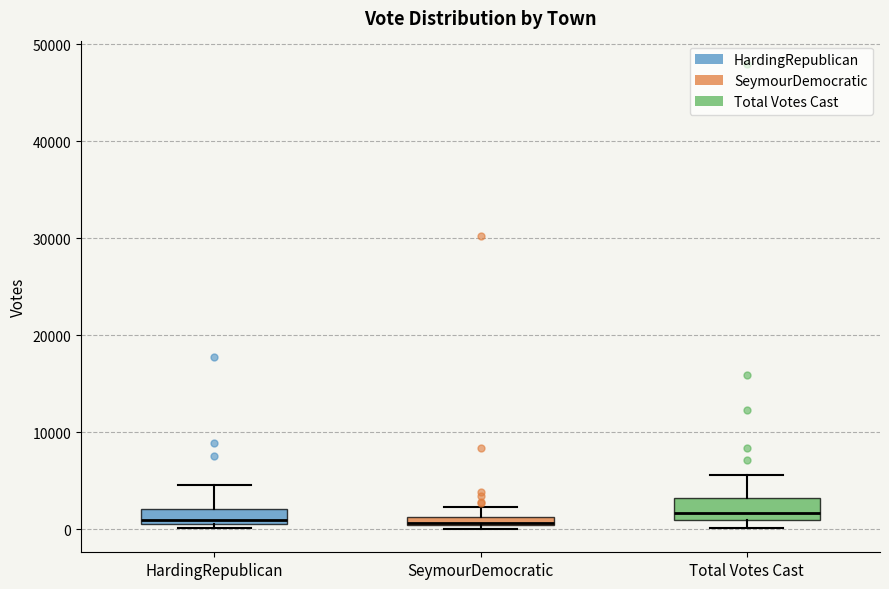

Where does the upper whisker of the box for Total Votes Cast end on the y-axis? The values are not printed on the chart, so give them approximately, as read against the axis.

6000